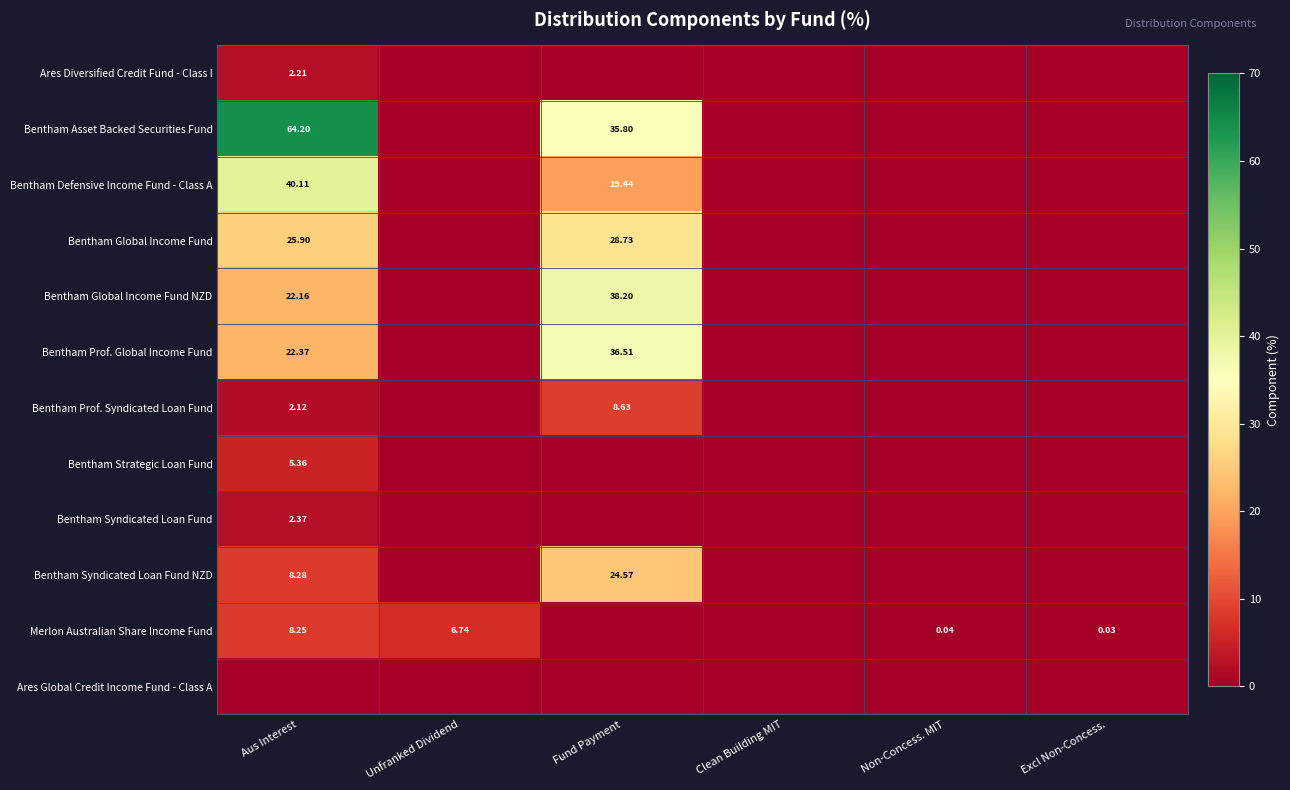

True or false: Bentham Strategic Loan Fund has a value of 0.0 at Fund Payment.

True